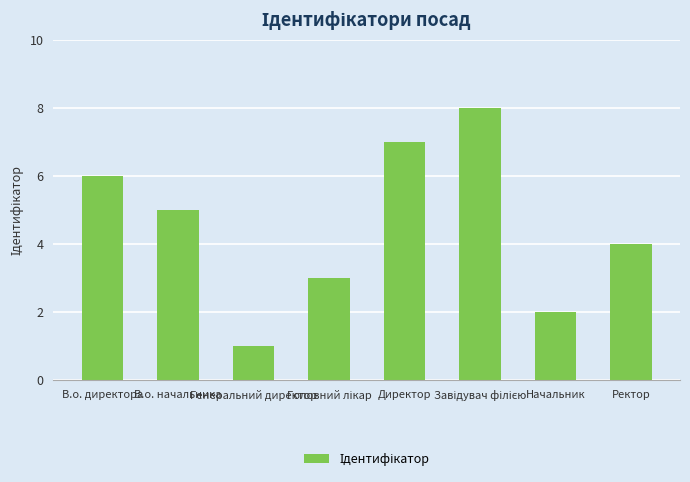

Is it true that the value at Ректор is 4?

True